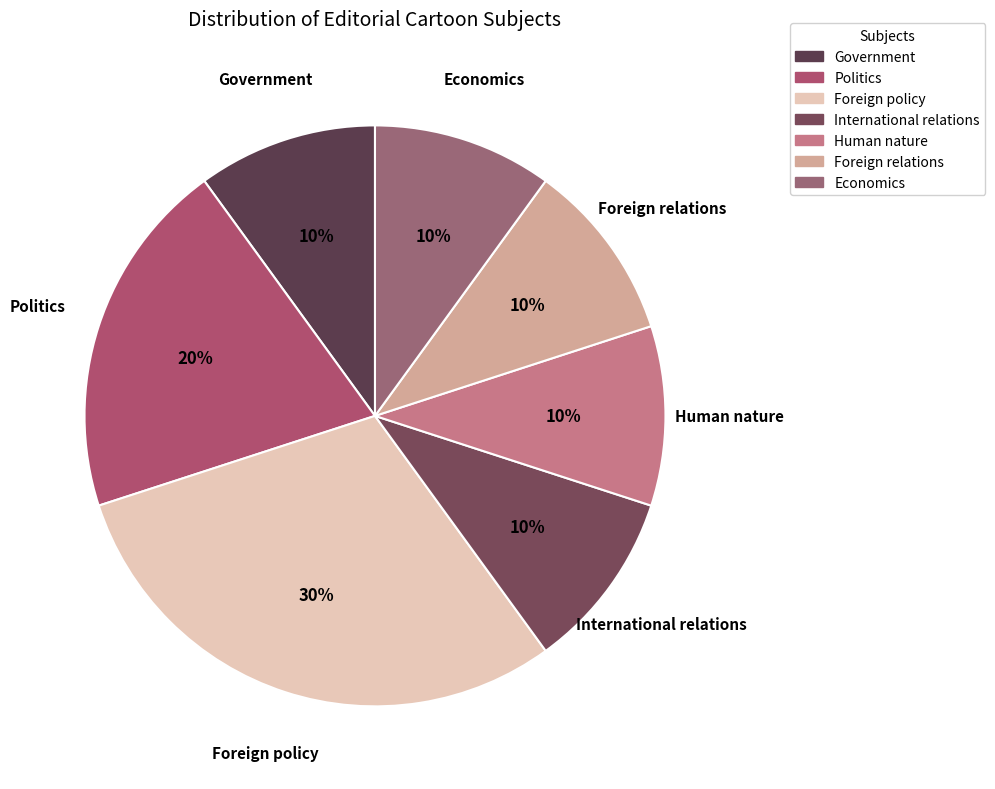

To the nearest percent, what is the combined percentage of International relations and Human nature?

20%